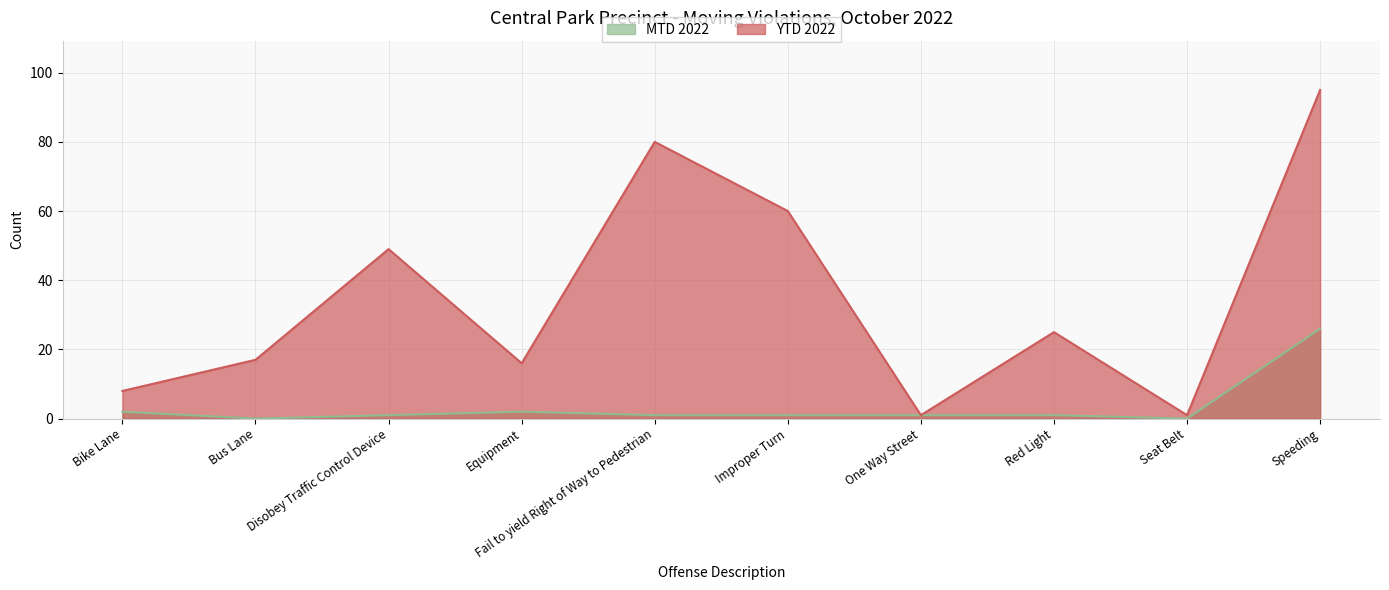

The value of YTD 2022 at Red Light is 34. True or false?

False